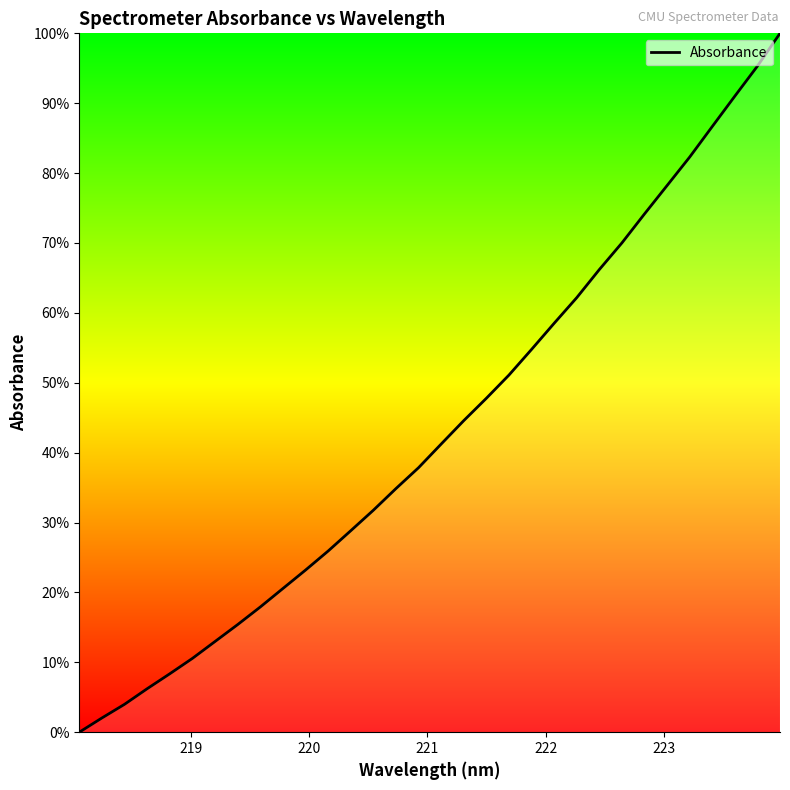

What is the greatest value displayed?

100.0